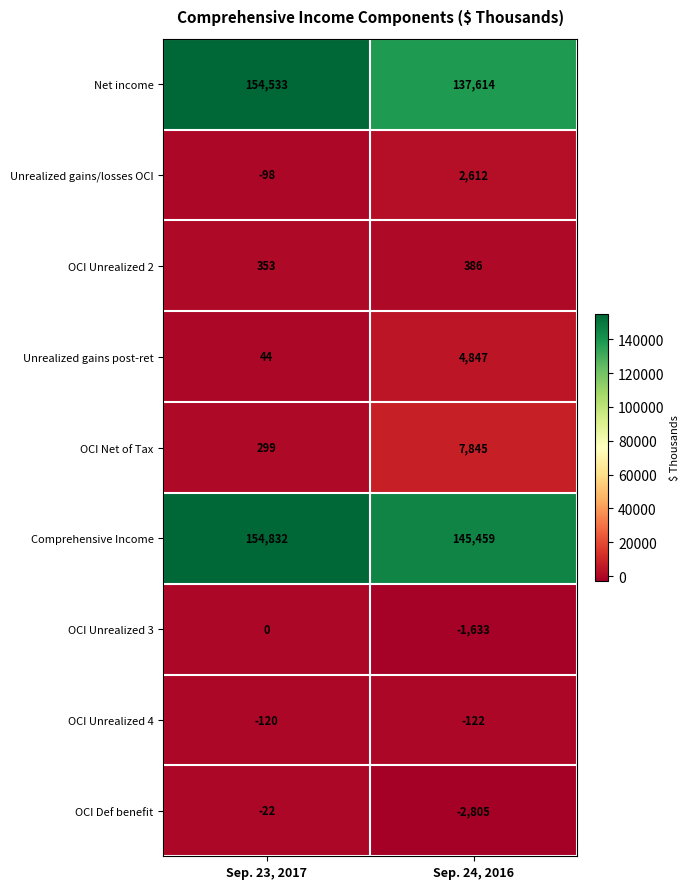

Reading left to right, transcribe all the data shown in this chart.

Net income: 154533	137614
Unrealized gains/losses OCI: -98	2612
OCI Unrealized 2: 353	386
Unrealized gains post-ret: 44	4847
OCI Net of Tax: 299	7845
Comprehensive Income: 154832	145459
OCI Unrealized 3: 0	-1633
OCI Unrealized 4: -120	-122
OCI Def benefit: -22	-2805